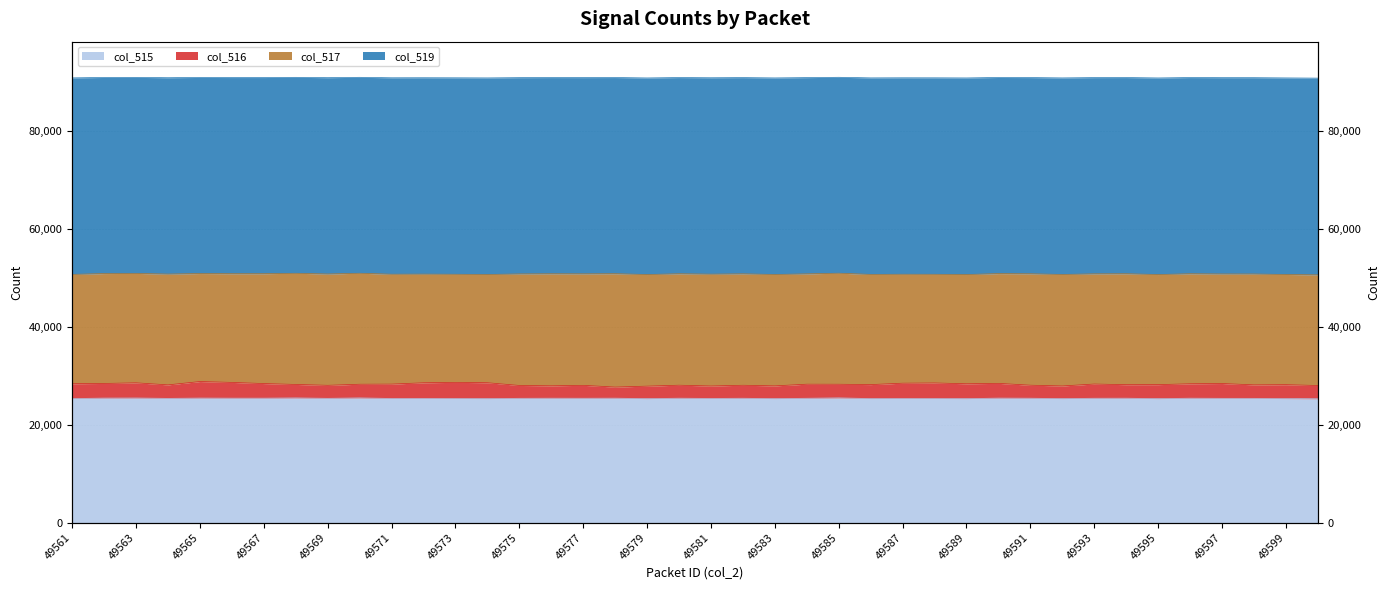

Where is the first local minimum for col_516?

49564